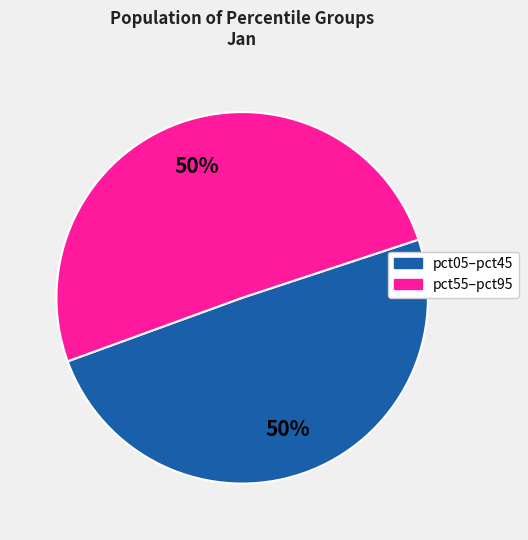

To the nearest percent, what is the average slice percentage?

50%